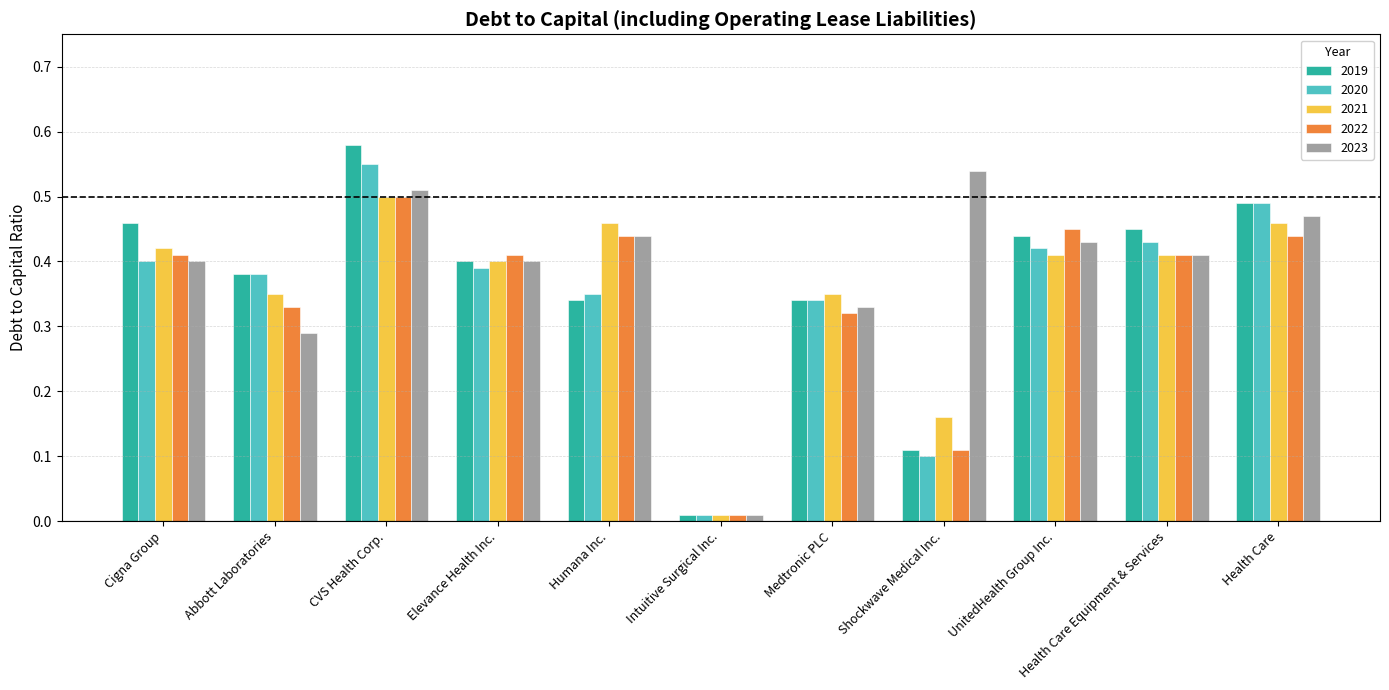

The 2020 series shows 0.4 at Elevance Health Inc.. True or false?

True